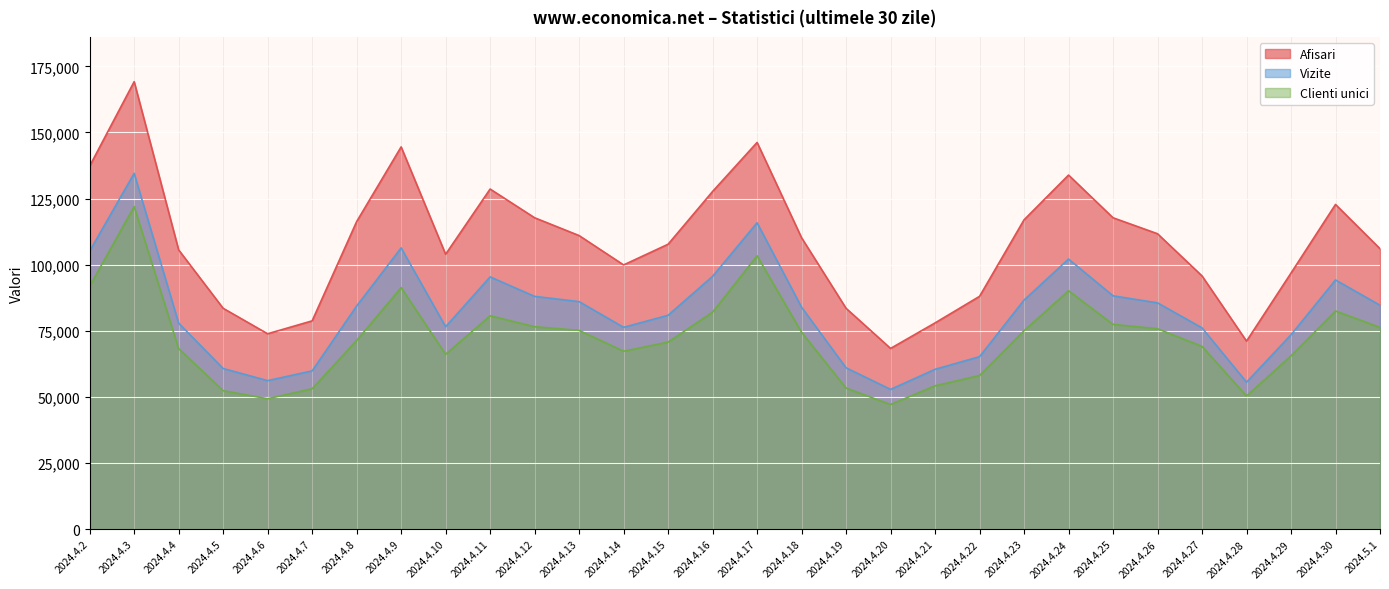

What is the maximum value shown in the chart?

169214